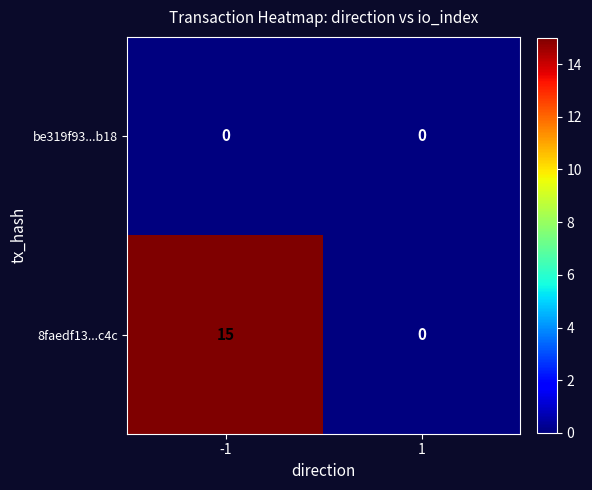

How many categories are shown in the chart?

2